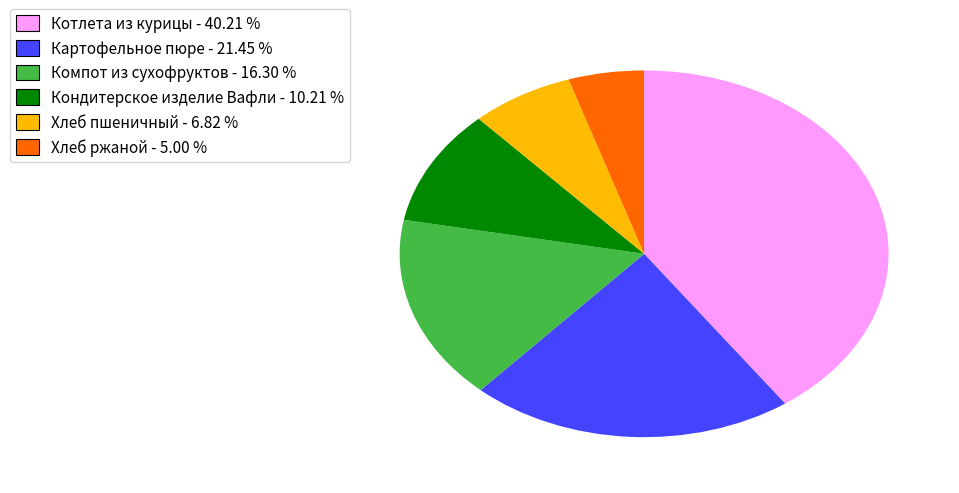

Do Компот из сухофруктов - 16.30 % and Хлеб пшеничный - 6.82 % together represent more than half of the pie?

No